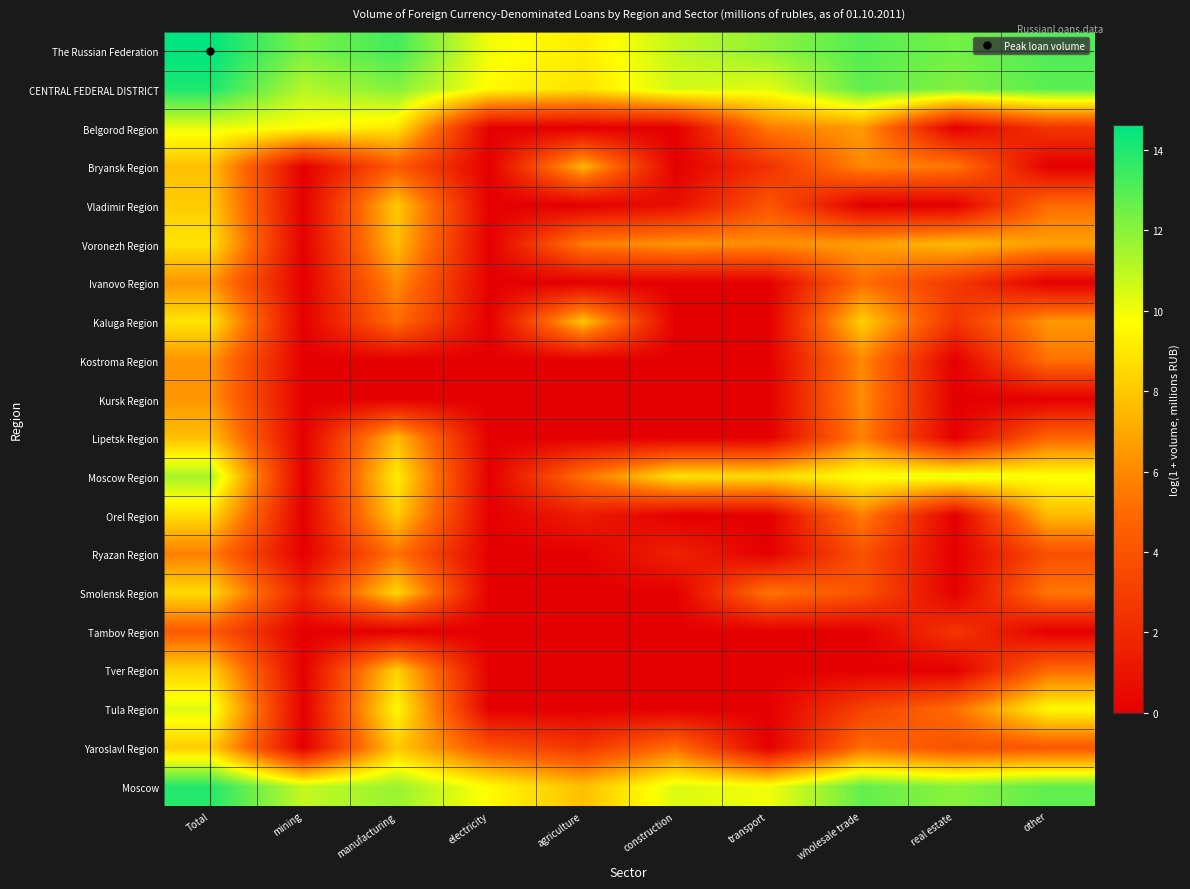

Reading left to right, transcribe all the data shown in this chart.

The Russian Federation: Total=14.6	mining=12.3	manufacturing=13.3	electricity=10.0	agriculture=9.2	construction=10.9	transport=11.9	wholesale trade=13.0	real estate=12.4	other=13.1
CENTRAL FEDERAL DISTRICT: Total=14.1	mining=11.2	manufacturing=12.1	electricity=9.6	agriculture=8.9	construction=10.6	transport=10.3	wholesale trade=12.8	real estate=12.1	other=12.9
Belgorod Region: Total=10.2	mining=9.7	manufacturing=9.0	electricity=0.0	agriculture=0.0	construction=0.0	transport=5.6	wholesale trade=6.6	real estate=0.0	other=2.6
Bryansk Region: Total=7.7	mining=0.0	manufacturing=4.4	electricity=0.0	agriculture=7.4	construction=0.0	transport=2.4	wholesale trade=6.0	real estate=5.5	other=0.0
Vladimir Region: Total=8.1	mining=0.0	manufacturing=8.1	electricity=0.0	agriculture=0.0	construction=0.7	transport=4.1	wholesale trade=0.0	real estate=0.0	other=5.1
Voronezh Region: Total=8.9	mining=0.0	manufacturing=7.7	electricity=0.0	agriculture=5.6	construction=6.4	transport=6.2	wholesale trade=6.7	real estate=7.6	other=6.7
Ivanovo Region: Total=6.5	mining=0.0	manufacturing=6.1	electricity=0.0	agriculture=0.0	construction=0.0	transport=0.0	wholesale trade=5.2	real estate=2.8	other=0.0
Kaluga Region: Total=8.9	mining=0.0	manufacturing=5.1	electricity=0.0	agriculture=7.9	construction=0.0	transport=0.0	wholesale trade=8.3	real estate=2.6	other=6.5
Kostroma Region: Total=6.4	mining=0.0	manufacturing=0.0	electricity=0.0	agriculture=0.0	construction=0.0	transport=0.0	wholesale trade=6.0	real estate=0.0	other=5.3
Kursk Region: Total=6.4	mining=0.0	manufacturing=0.0	electricity=0.0	agriculture=0.0	construction=0.0	transport=0.0	wholesale trade=6.1	real estate=0.0	other=0.0
Lipetsk Region: Total=7.8	mining=0.0	manufacturing=7.6	electricity=0.0	agriculture=0.0	construction=0.0	transport=0.0	wholesale trade=5.8	real estate=0.0	other=4.8
Moscow Region: Total=11.4	mining=0.0	manufacturing=9.2	electricity=0.0	agriculture=5.2	construction=8.9	transport=8.6	wholesale trade=9.8	real estate=10.2	other=9.9
Orel Region: Total=8.7	mining=0.0	manufacturing=8.2	electricity=0.0	agriculture=1.4	construction=0.0	transport=0.0	wholesale trade=5.7	real estate=0.0	other=7.6
Ryazan Region: Total=5.7	mining=0.0	manufacturing=5.3	electricity=0.0	agriculture=0.0	construction=1.6	transport=0.0	wholesale trade=3.9	real estate=0.0	other=3.8
Smolensk Region: Total=8.6	mining=1.6	manufacturing=8.5	electricity=0.0	agriculture=0.0	construction=0.0	transport=5.4	wholesale trade=4.0	real estate=0.0	other=5.5
Tambov Region: Total=4.3	mining=0.0	manufacturing=0.0	electricity=0.0	agriculture=0.0	construction=0.0	transport=0.0	wholesale trade=0.0	real estate=2.6	other=0.0
Tver Region: Total=8.3	mining=0.0	manufacturing=8.3	electricity=0.0	agriculture=0.0	construction=0.0	transport=0.0	wholesale trade=0.0	real estate=0.0	other=5.0
Tula Region: Total=10.3	mining=0.0	manufacturing=9.6	electricity=0.0	agriculture=0.0	construction=0.0	transport=0.0	wholesale trade=3.1	real estate=5.1	other=9.7
Yaroslavl Region: Total=8.2	mining=0.0	manufacturing=8.1	electricity=4.0	agriculture=2.6	construction=5.1	transport=0.0	wholesale trade=5.1	real estate=3.9	other=4.2
Moscow: Total=13.9	mining=10.9	manufacturing=11.7	electricity=9.6	agriculture=7.7	construction=10.4	transport=10.0	wholesale trade=12.7	real estate=12.0	other=12.8